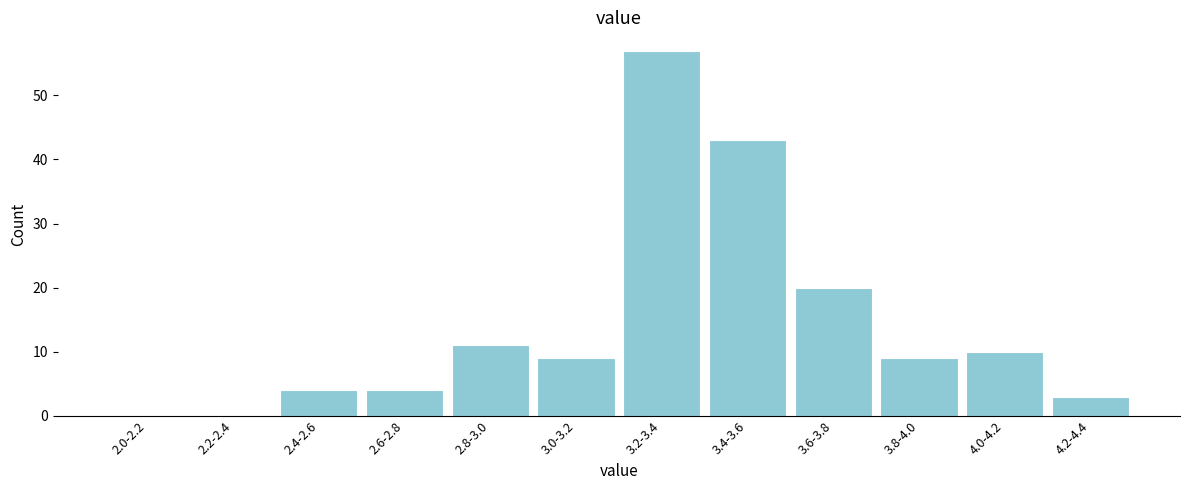

Reading right to left, transcribe all the data shown in this chart.

4.2-4.4=3	4.0-4.2=10	3.8-4.0=9	3.6-3.8=20	3.4-3.6=43	3.2-3.4=57	3.0-3.2=9	2.8-3.0=11	2.6-2.8=4	2.4-2.6=4	2.2-2.4=0	2.0-2.2=0